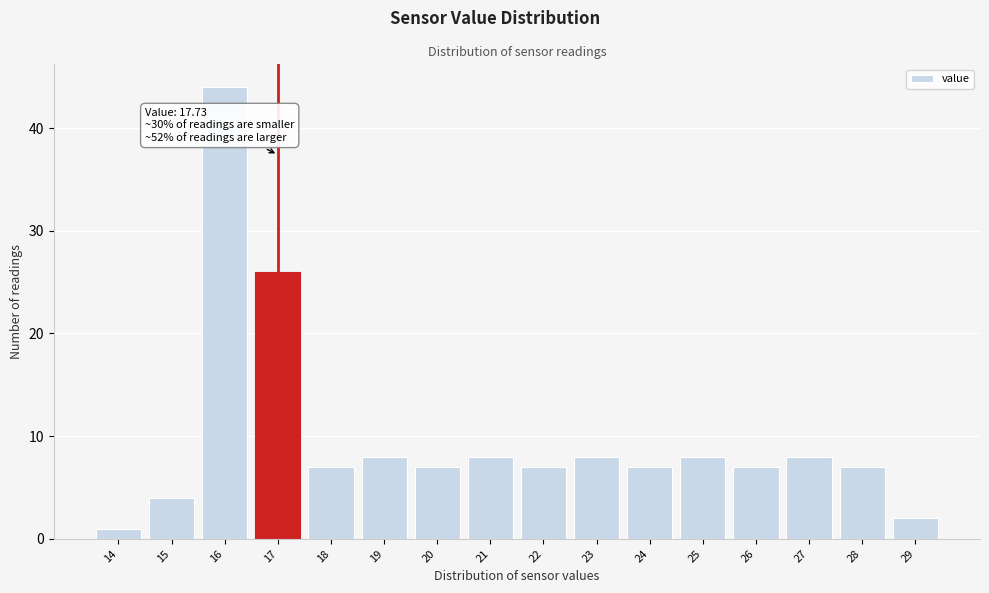

Reading left to right, what are all the values shown in this chart?

1	4	44	26	7	8	7	8	7	8	7	8	7	8	7	2